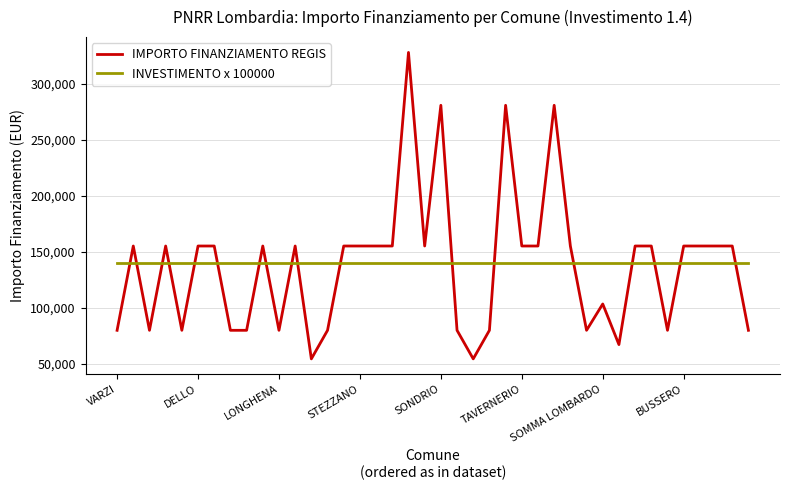

Rank the series by their maximum value, from lowest to highest.

INVESTIMENTO x 100000, IMPORTO FINANZIAMENTO REGIS